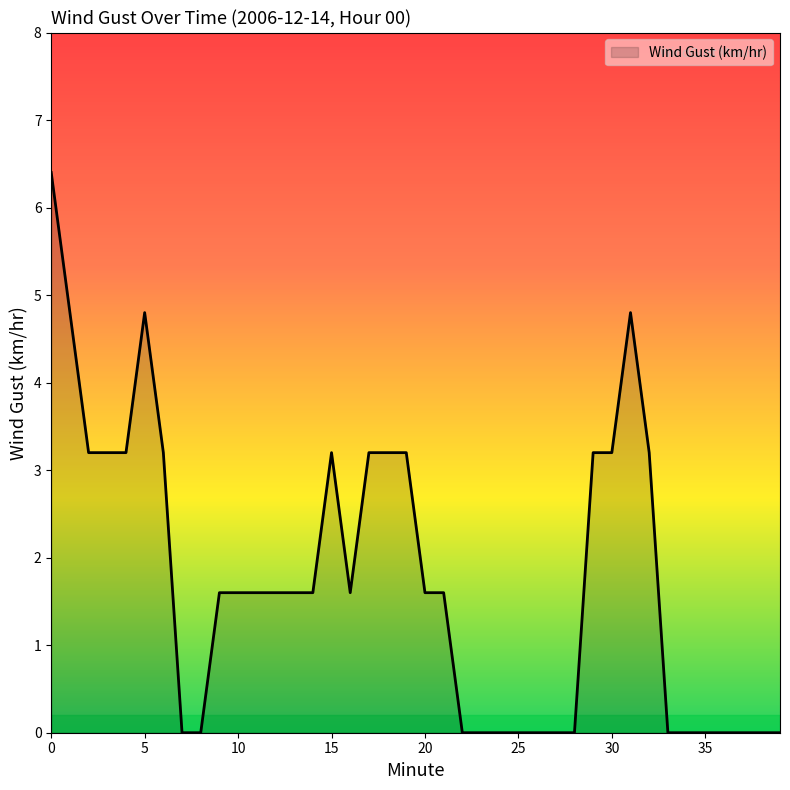

How many lines are shown in the chart?

1